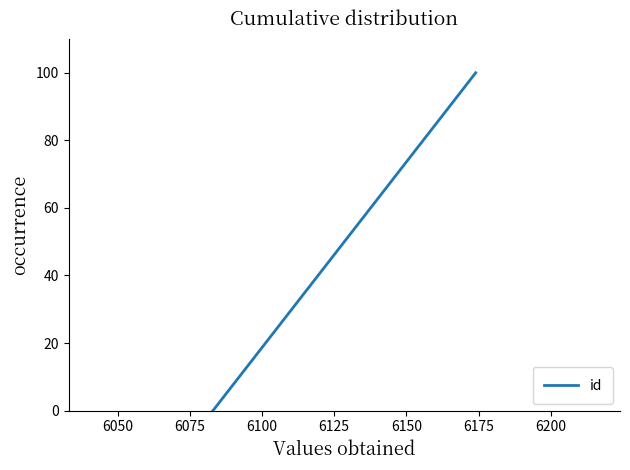

How many lines are shown in the chart?

1